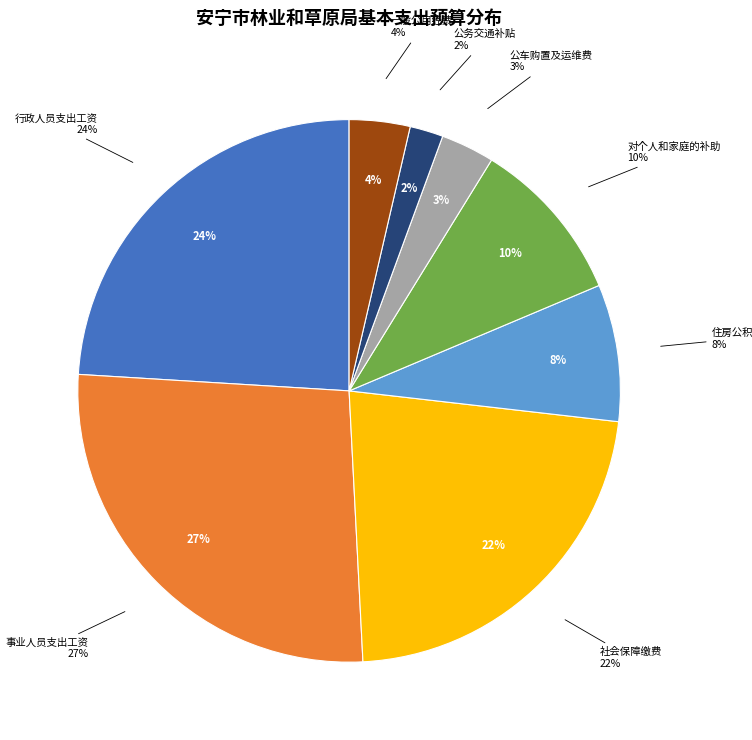

Is there a majority slice in this chart?

No